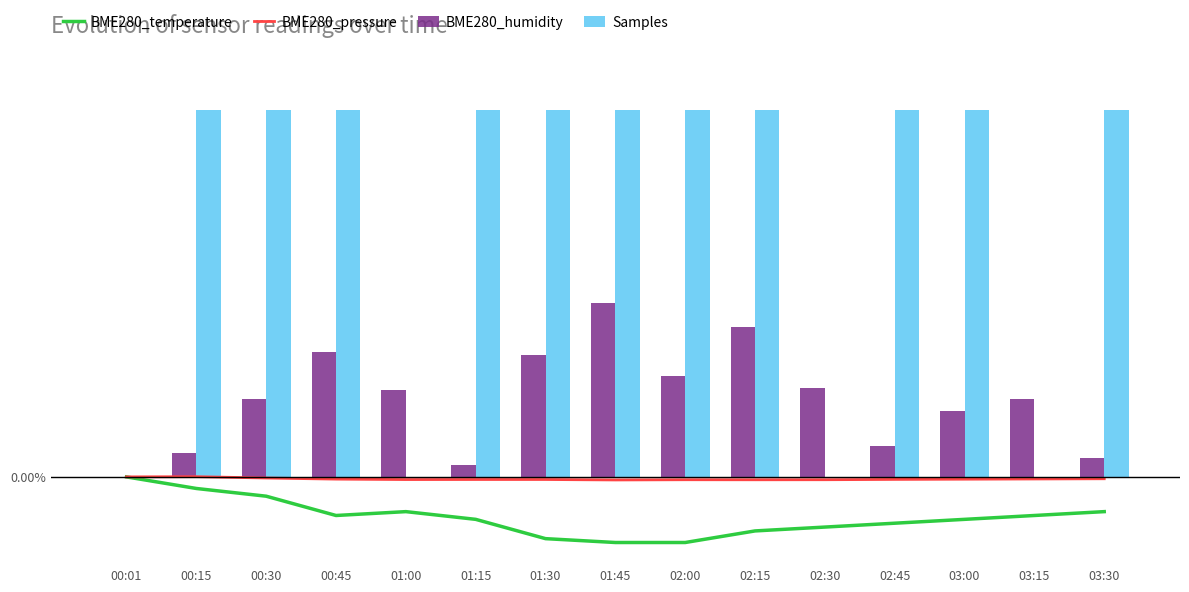

Reading right to left, transcribe all the data shown in this chart.

BME280_temperature: -0.3	-0.4	-0.4	-0.5	-0.5	-0.5	-0.6	-0.6	-0.6	-0.4	-0.3	-0.4	-0.2	-0.1	0.0
BME280_pressure: -0.0	-0.0	-0.0	-0.0	-0.0	-0.0	-0.0	-0.0	-0.0	-0.0	-0.0	-0.0	-0.0	0.0	0.0
BME280_humidity: 0.2	0.8	0.6	0.3	0.9	1.5	1.0	1.7	1.2	0.1	0.8	1.2	0.8	0.2	0.0
Samples: 3.6	0.0	3.6	3.6	0.0	3.6	3.6	3.6	3.6	3.6	0.0	3.6	3.6	3.6	0.0